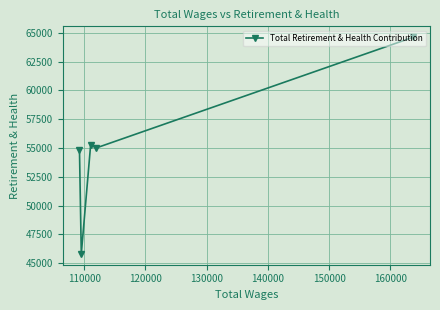

What is the value of the 1st point from the left?

54851